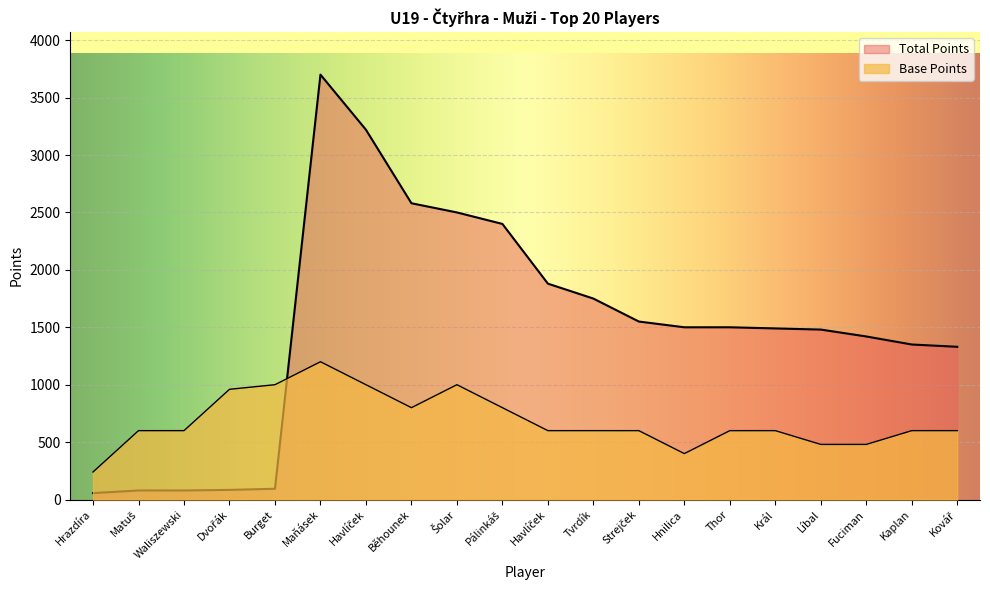

Approximately how many times larger is the value at Waliszewski compared to Havlíček?

0.6